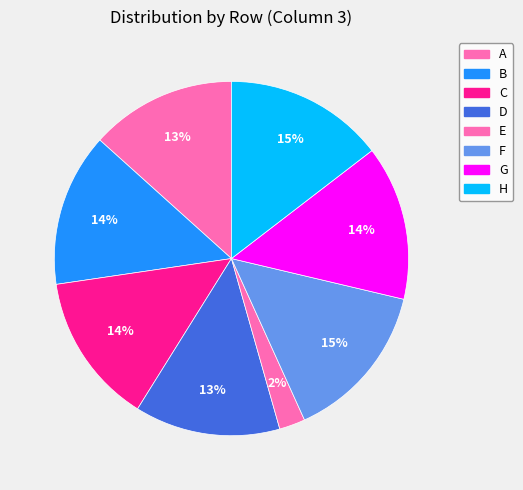

What percentage is the E slice, to the nearest percent?

2%